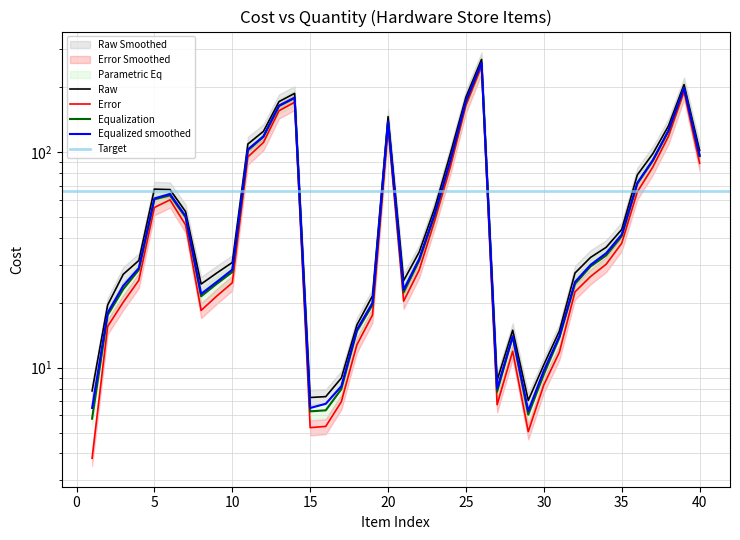

What is the minimum value for Error?

3.8